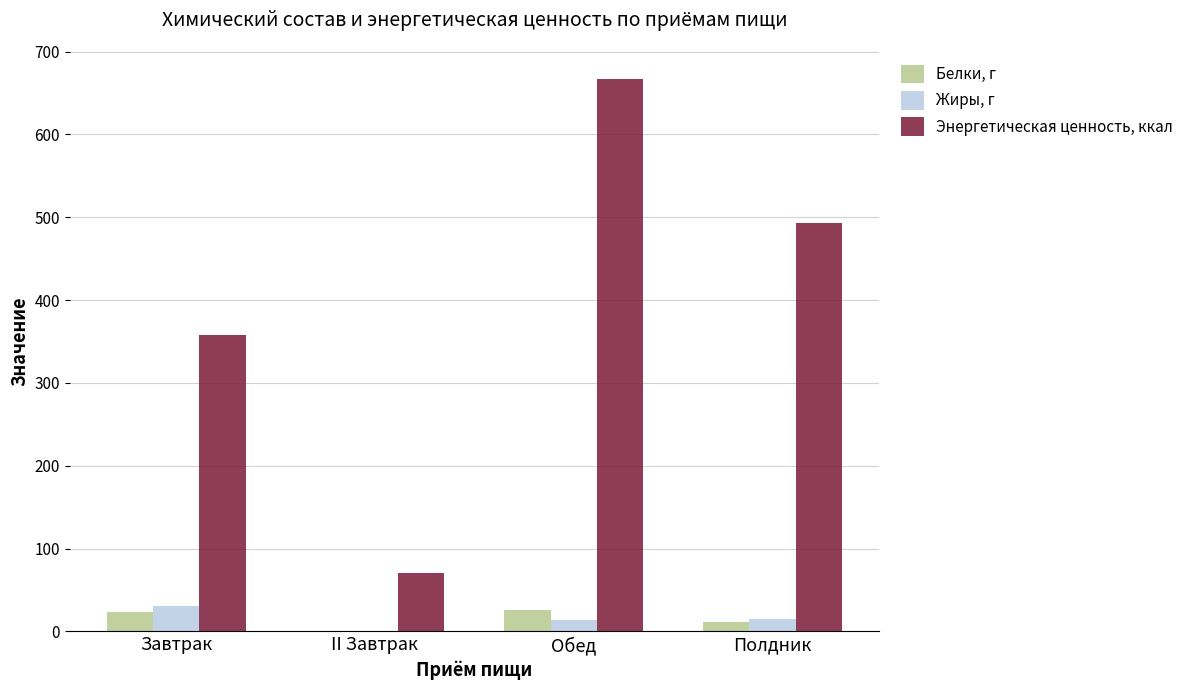

What are all the series names shown in the legend?

Белки, г, Жиры, г, Энергетическая ценность, ккал